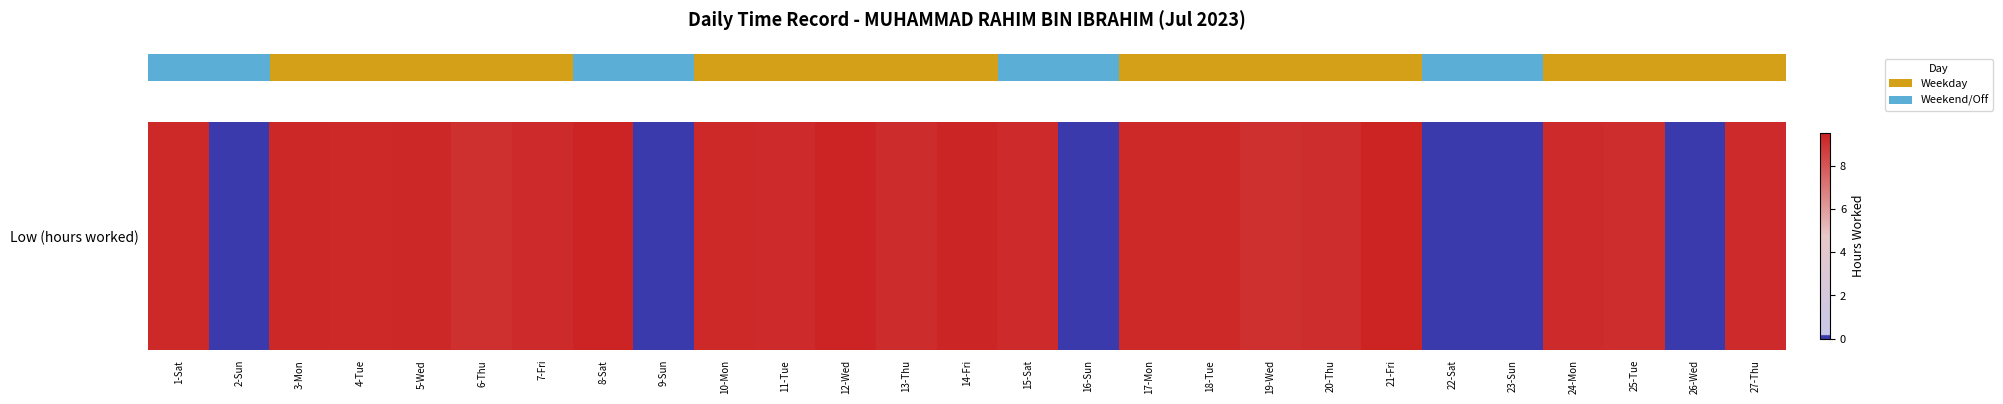

Is it true that the value at 13-Thu is 9.2?

True